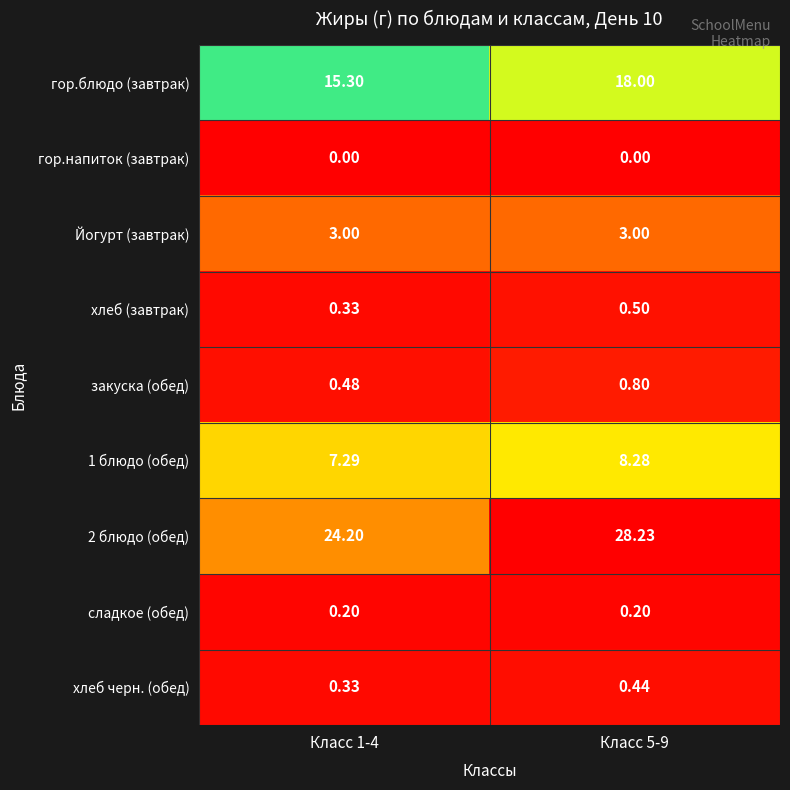

How many categories are shown in the chart?

2